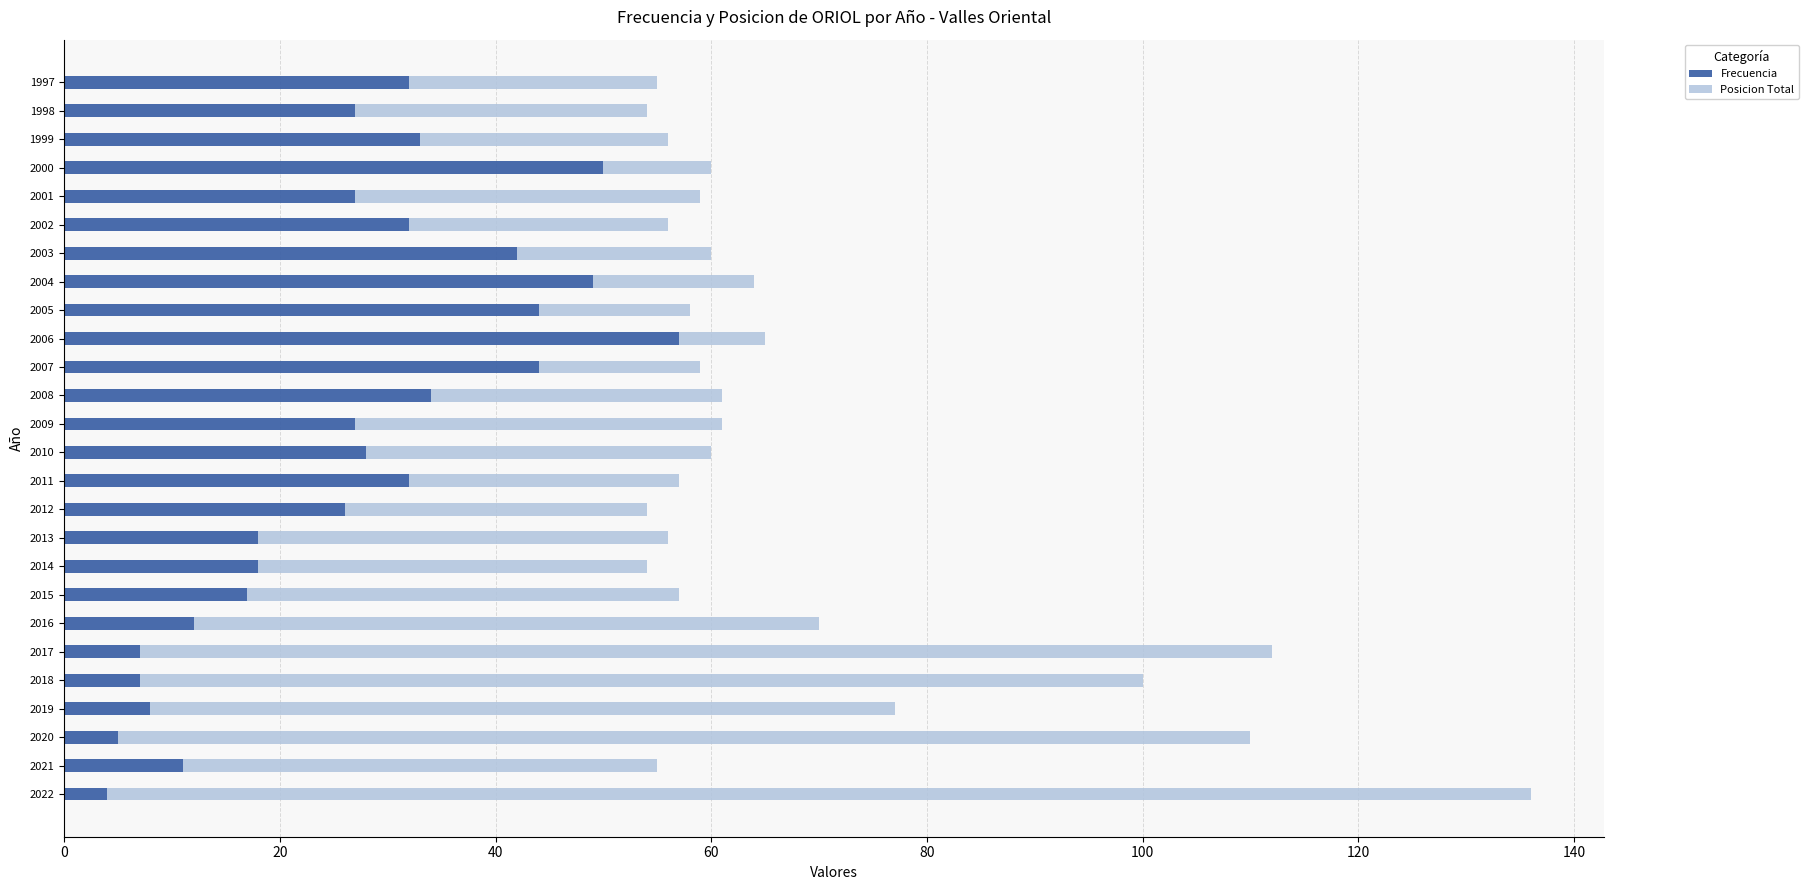

Count the number of data series in this chart.

2